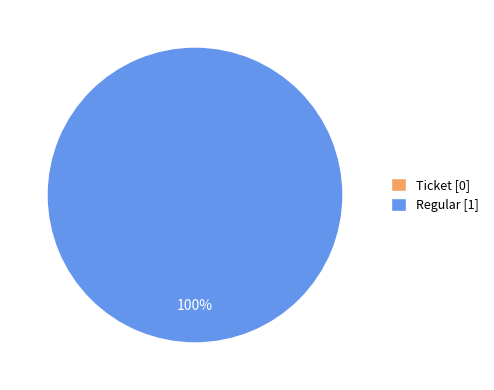

What portion of the pie excludes Ticket?

100.0%